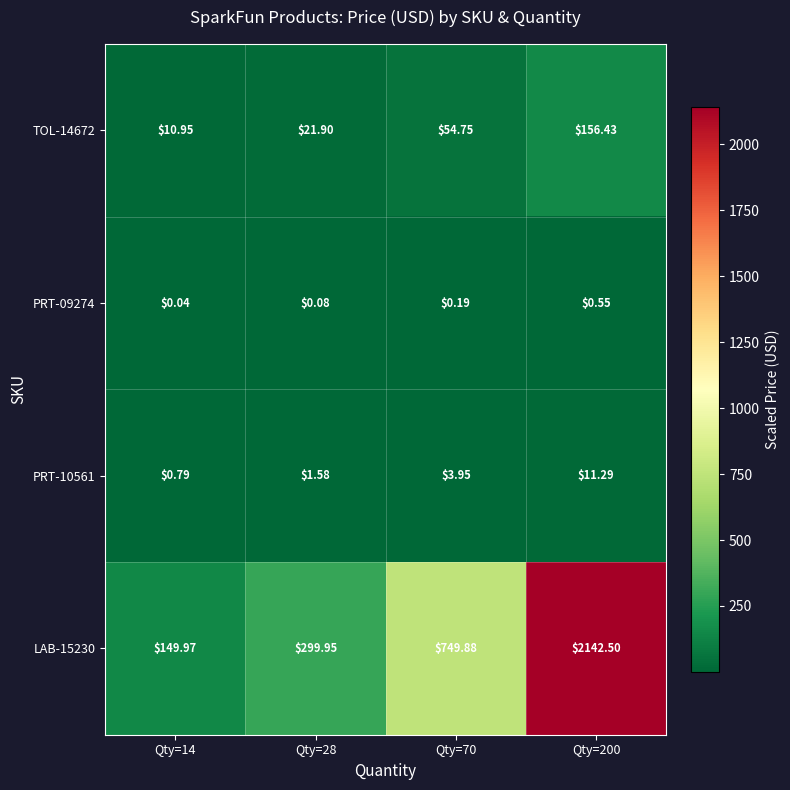

Rank the series at Qty=14 from highest to lowest value.

LAB-15230, TOL-14672, PRT-10561, PRT-09274